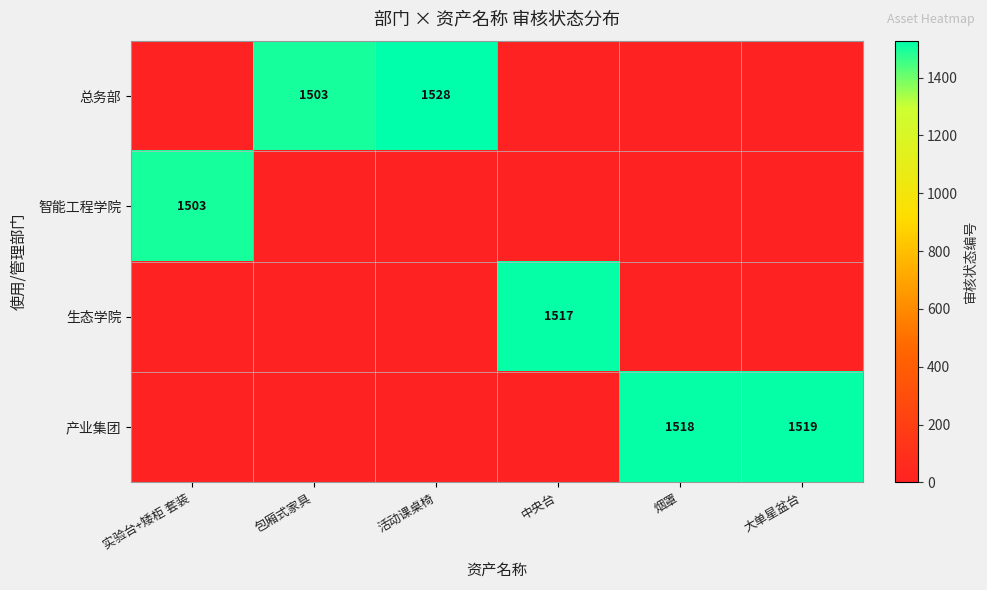

True or false: 总务部 has a value of 589 at 活动课桌椅.

False